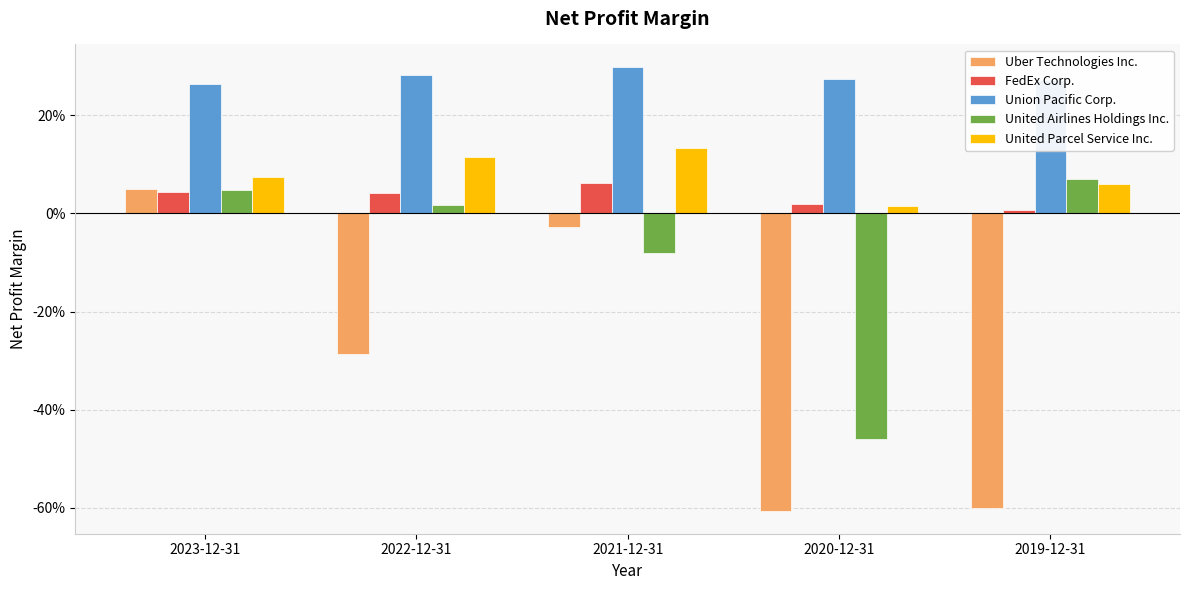

Between 2021-12-31 and 2020-12-31, which series saw the biggest shift?

Uber Technologies Inc.